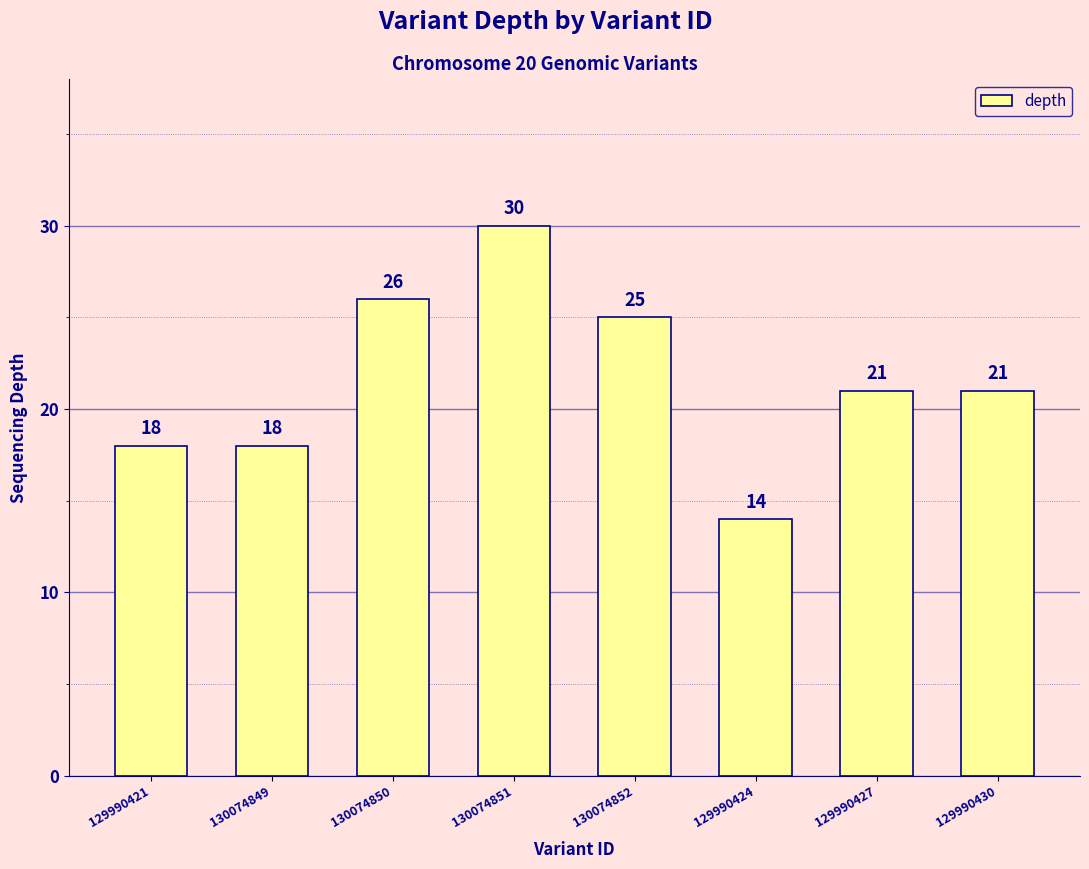

What is the difference between the values at 130074850 and 129990430?

5